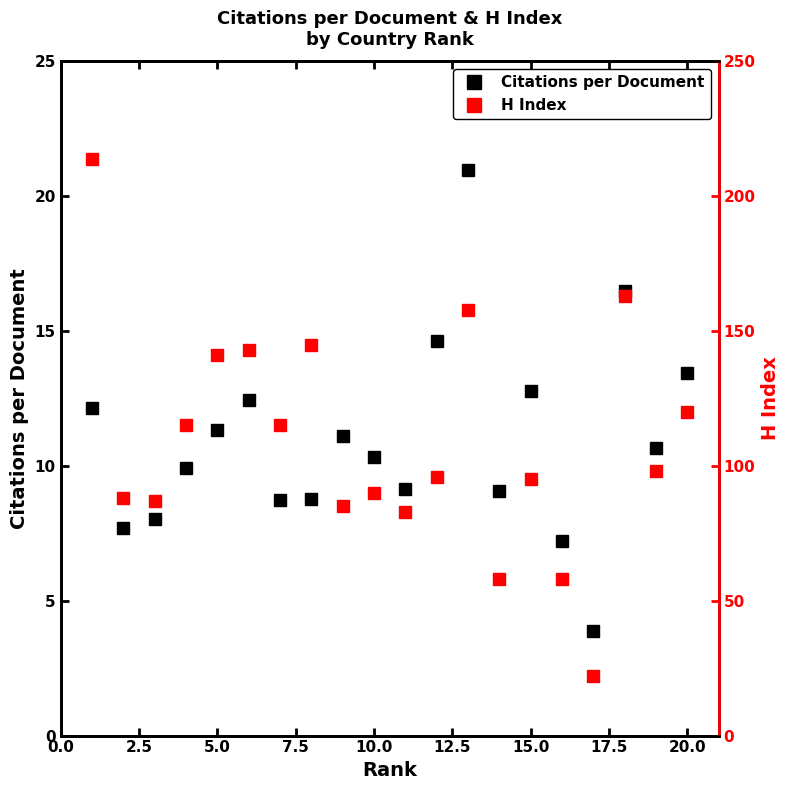

How many interior local peaks does the Citations per Document series have?

5